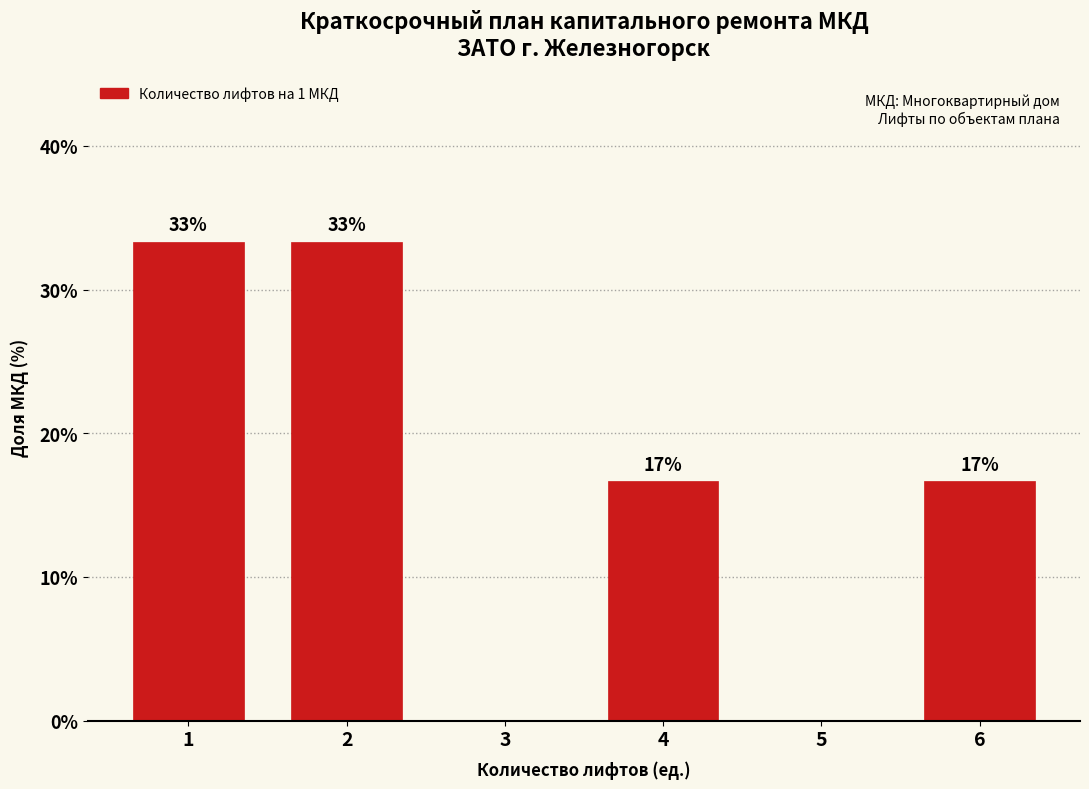

Are the bars horizontal?

No